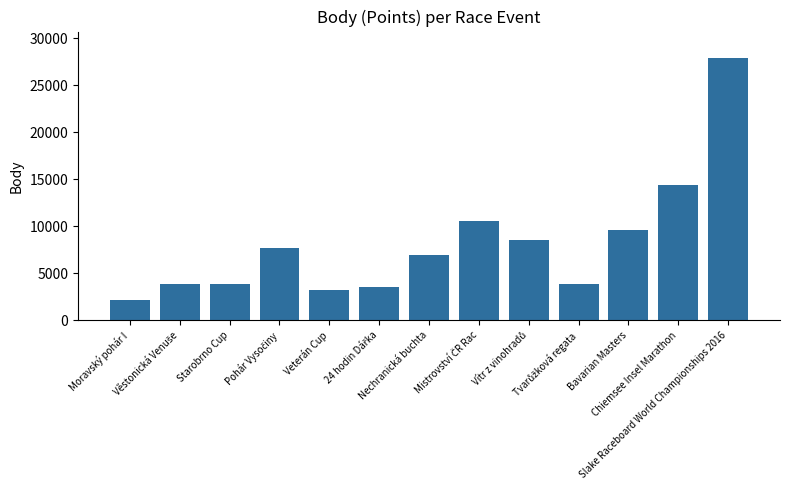

What is the average value?

8166